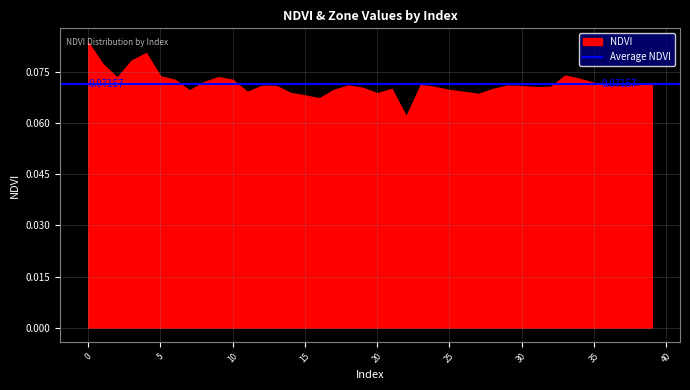

What is the value of the NDVI point at the 35th from the left?

0.1